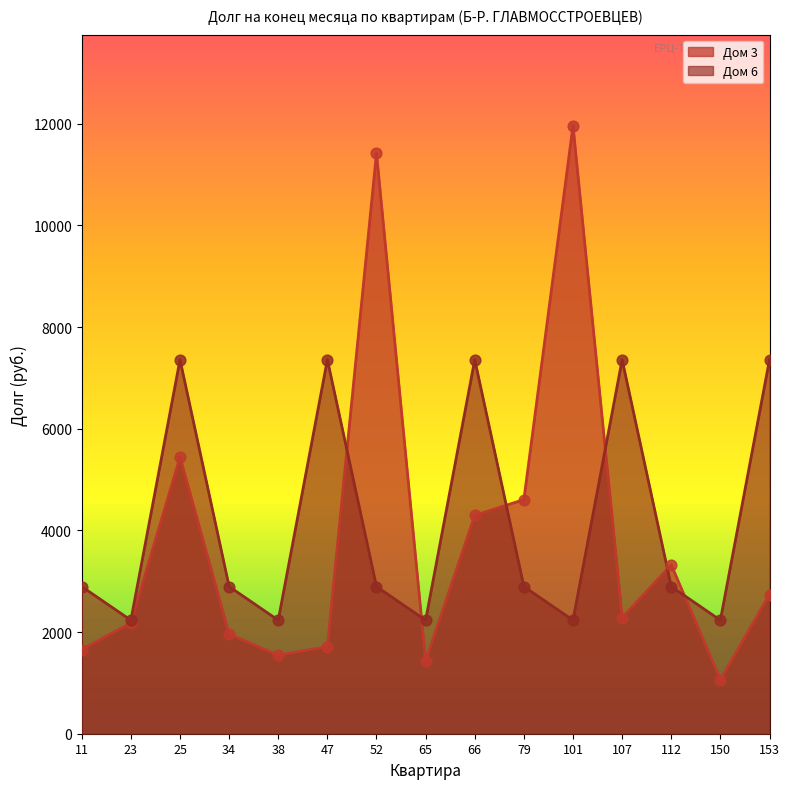

What are all the series names shown in the legend?

Дом 3, Дом 6